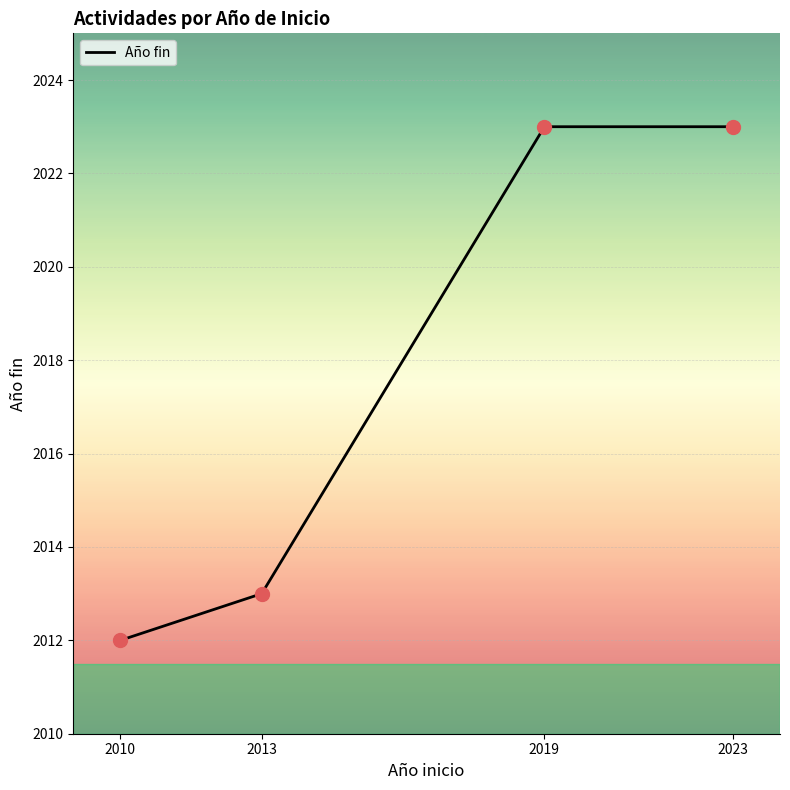

Which has a higher value, 2019 or 2010?

2019